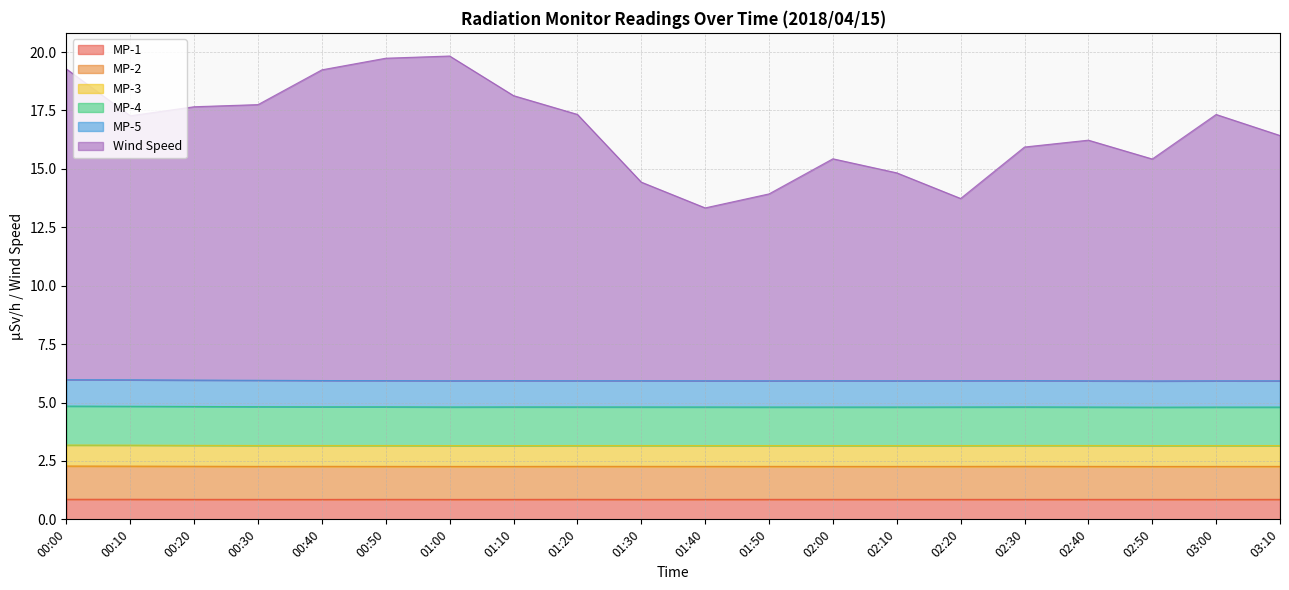

What position from the left is 02:10?

14